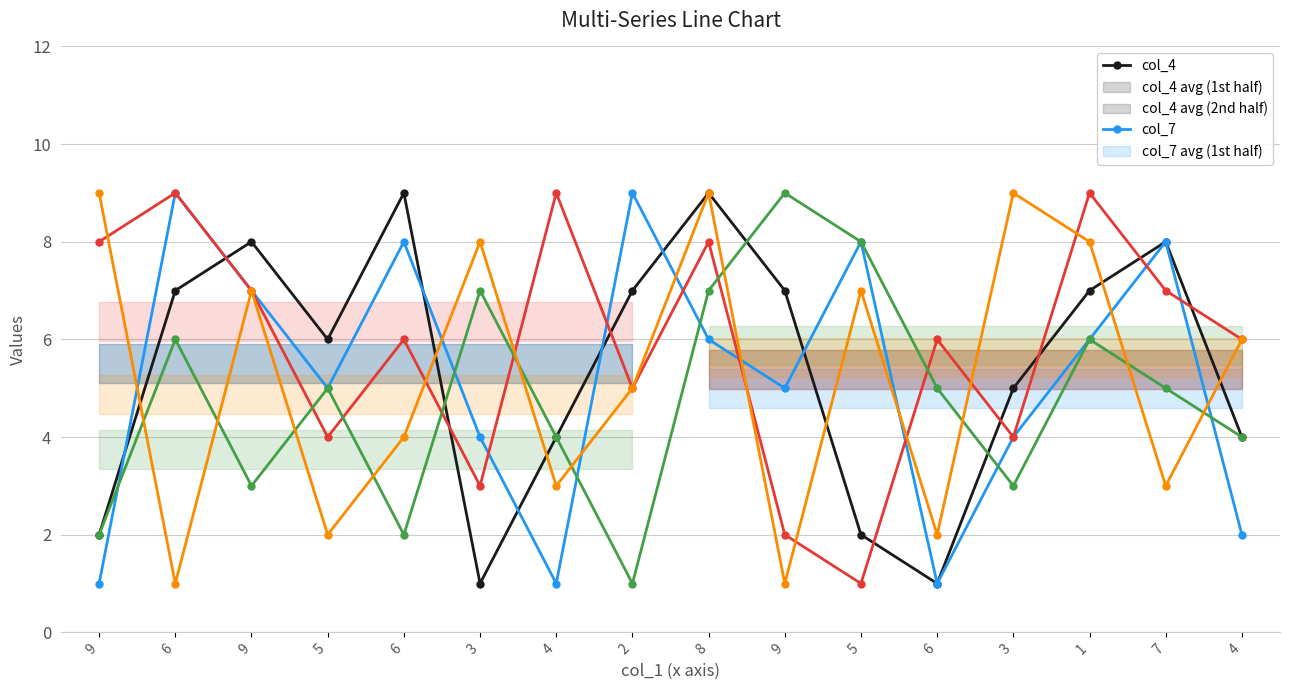

At how many categories does at least one series exceed 3?

16